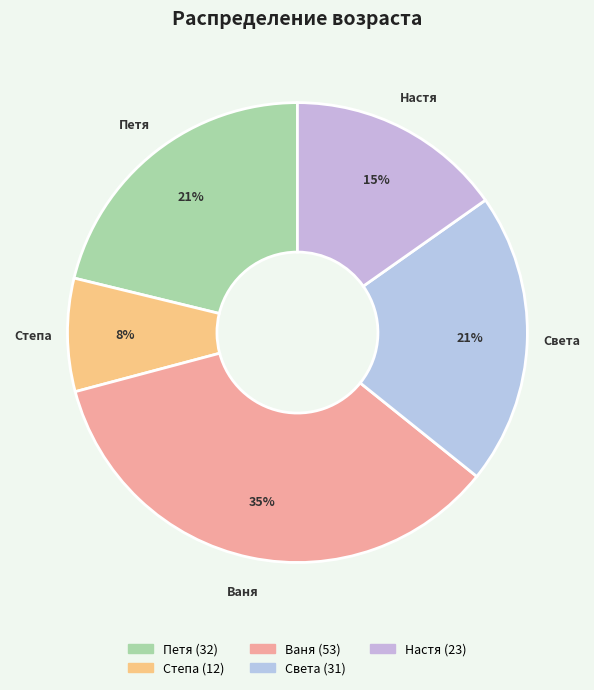

To the nearest percent, what portion does Петя represent?

21%